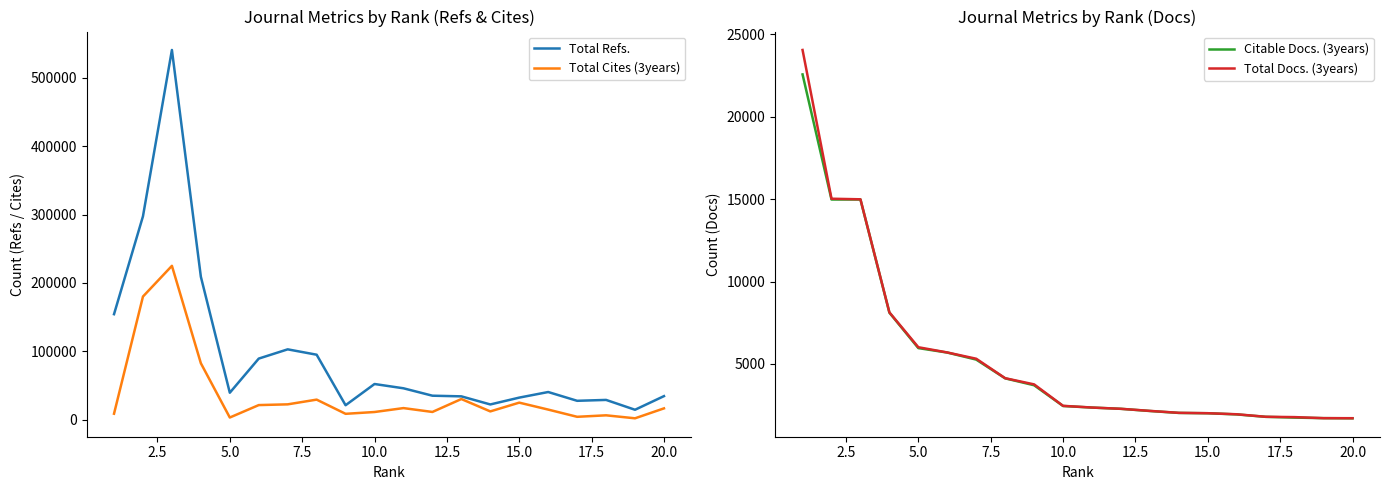

Does the chart have visible grid lines?

No